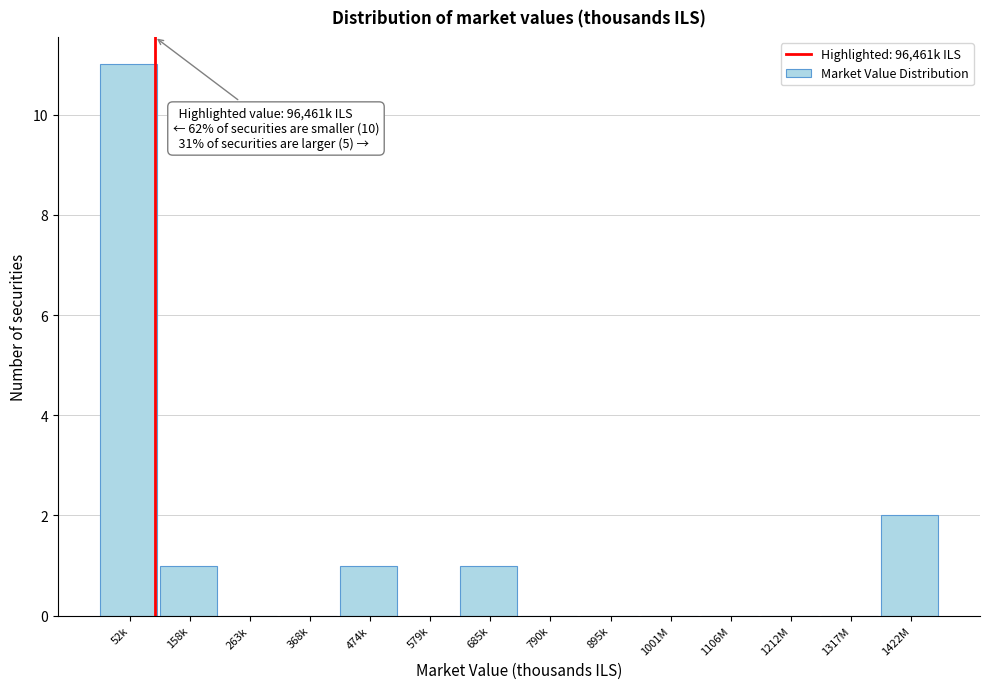

Reading left to right, transcribe all the data shown in this chart.

52k=11	158k=1	263k=0	368k=0	474k=1	579k=0	685k=1	790k=0	895k=0	1001M=0	1106M=0	1212M=0	1317M=0	1422M=2